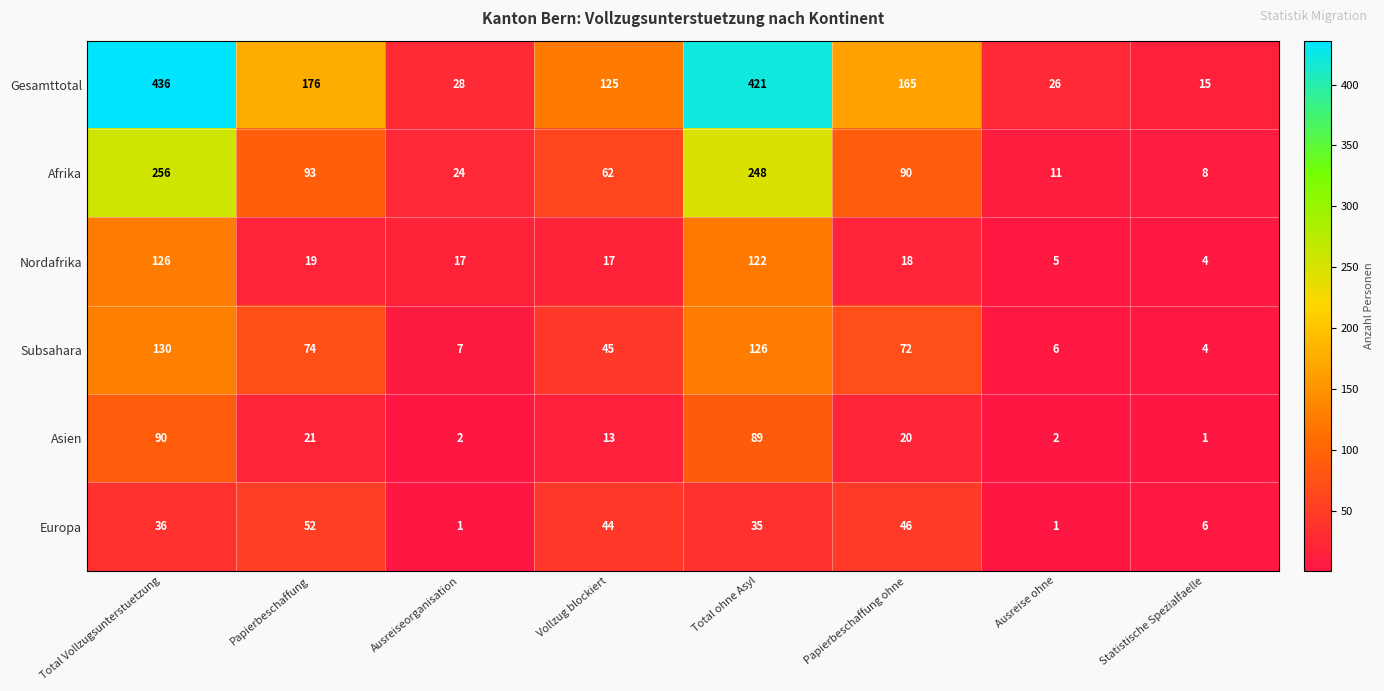

How many series are shown in this chart?

6